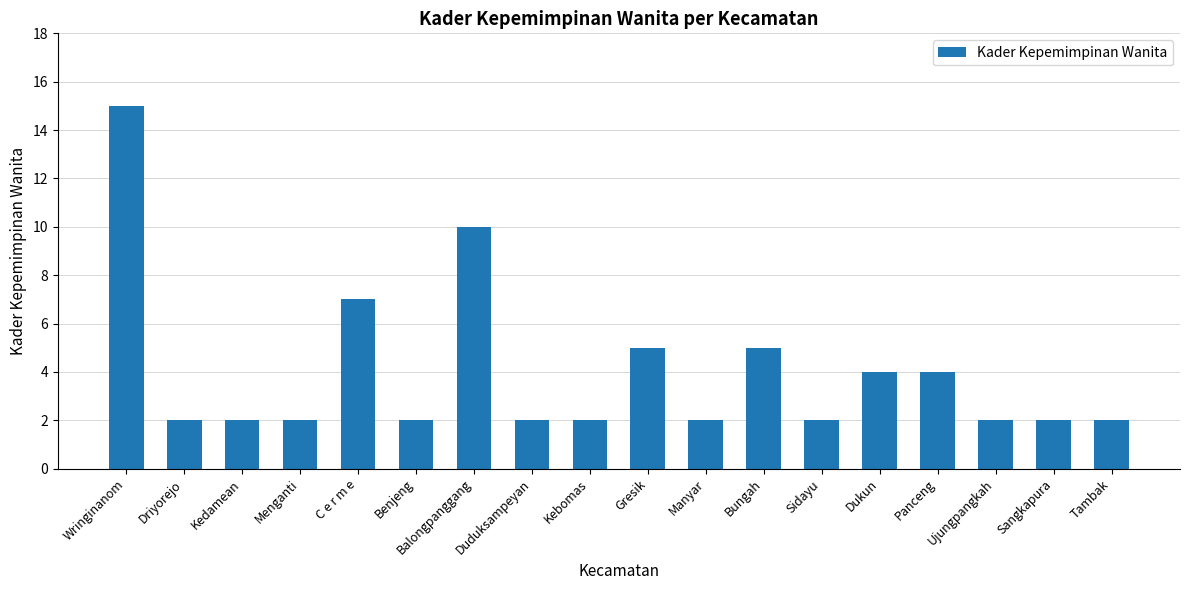

Is it true that the value at Balongpanggang is 15?

False